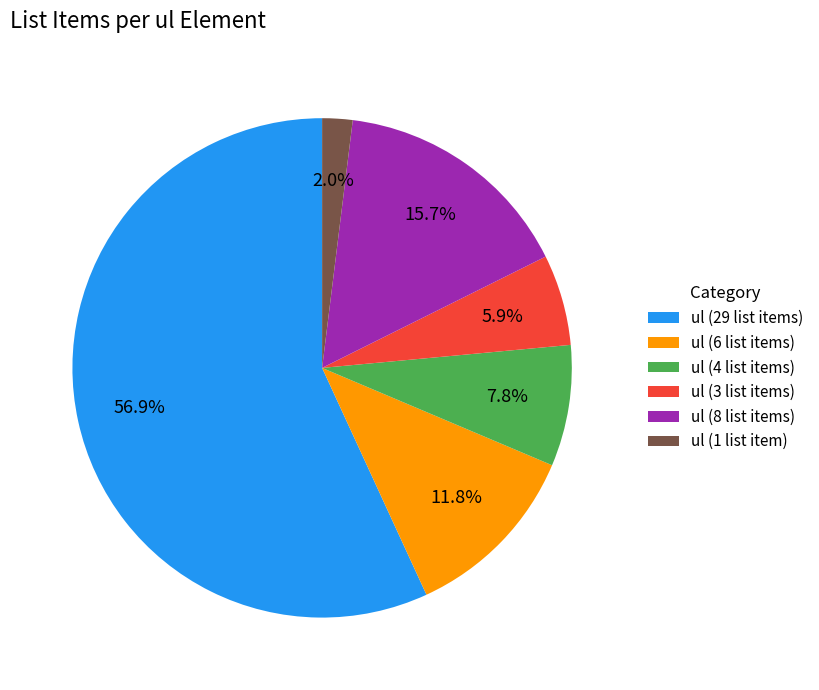

Do ul (6 list items) and ul (4 list items) together represent more than half of the pie?

No